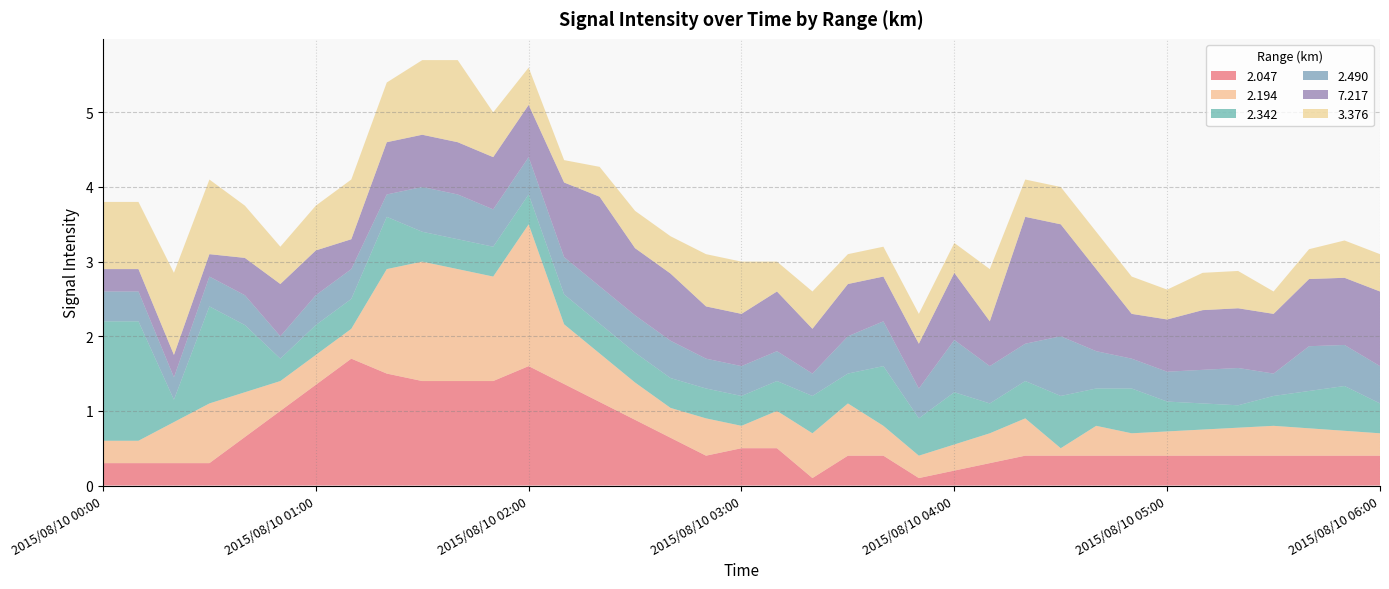

What is the highest value of the 2.047 series?

1.7